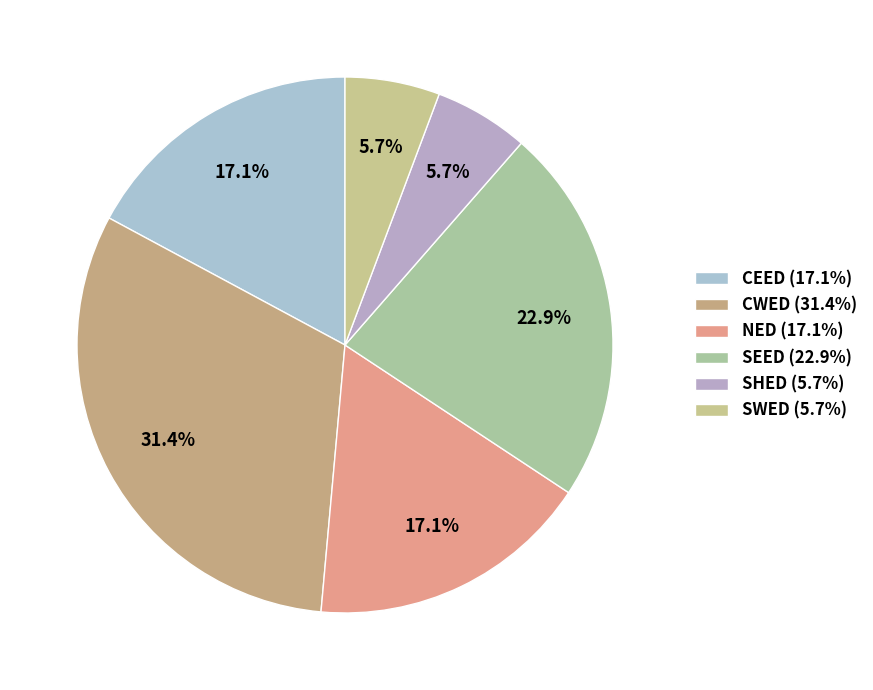

Count the number of slices in the pie.

6